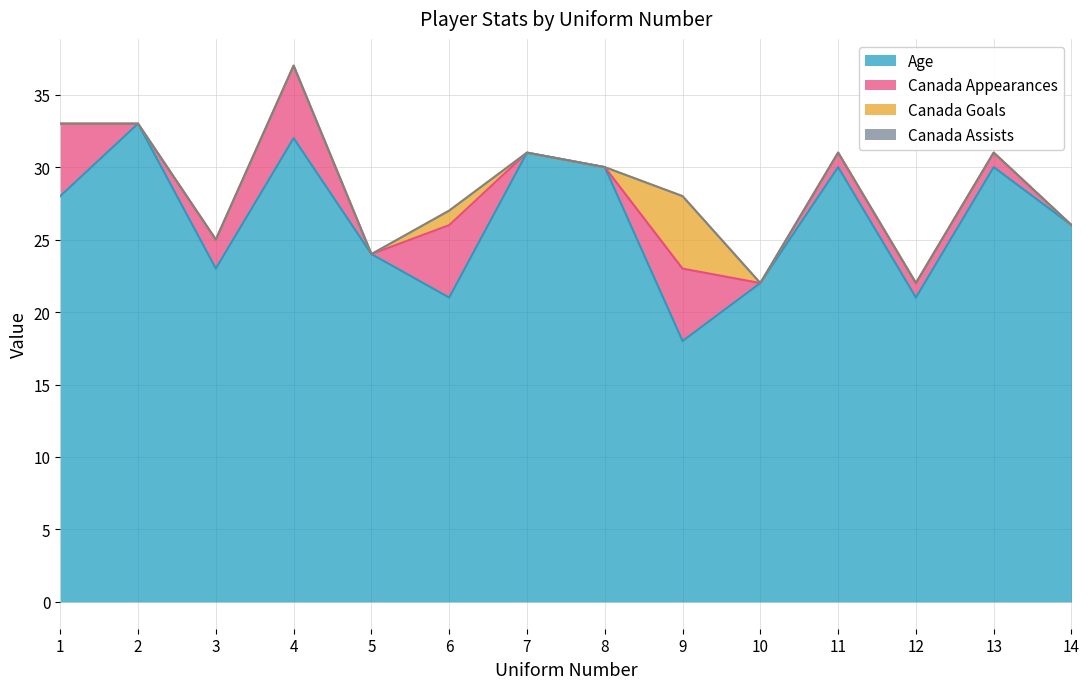

How many lines are shown in the chart?

4